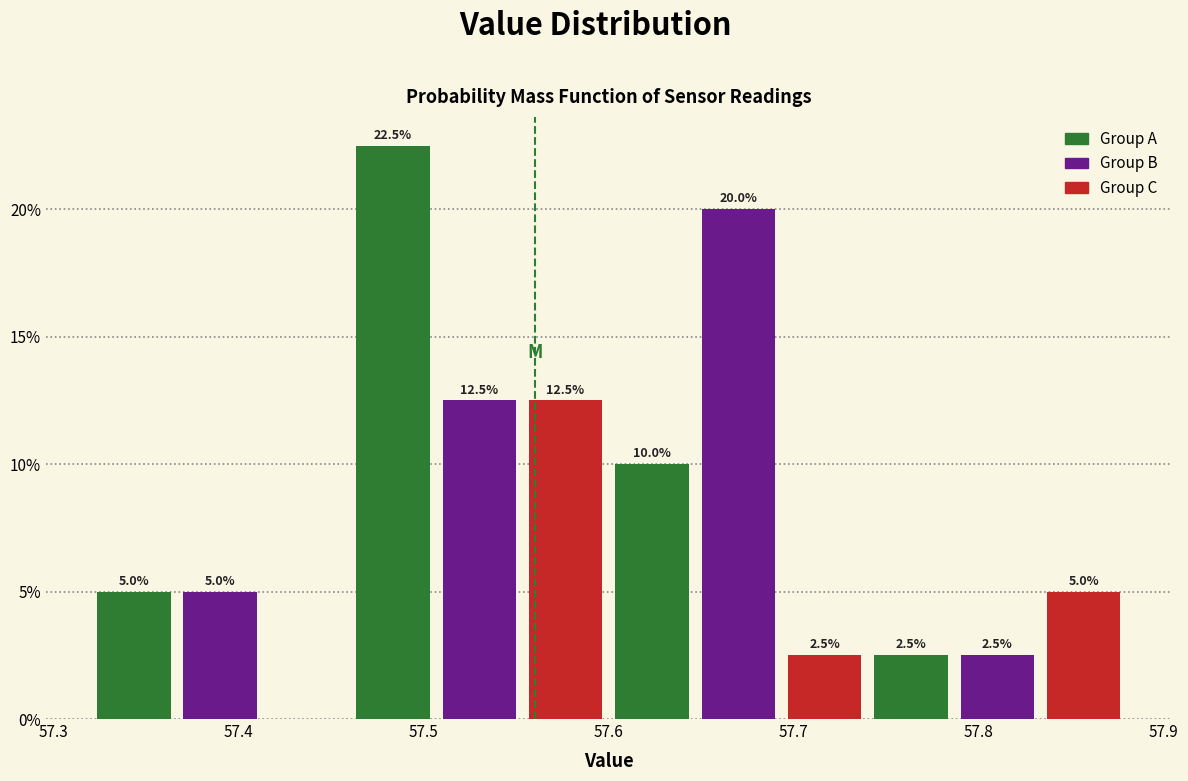

Which range on the x-axis has the tallest bar?

57.46 to 57.51